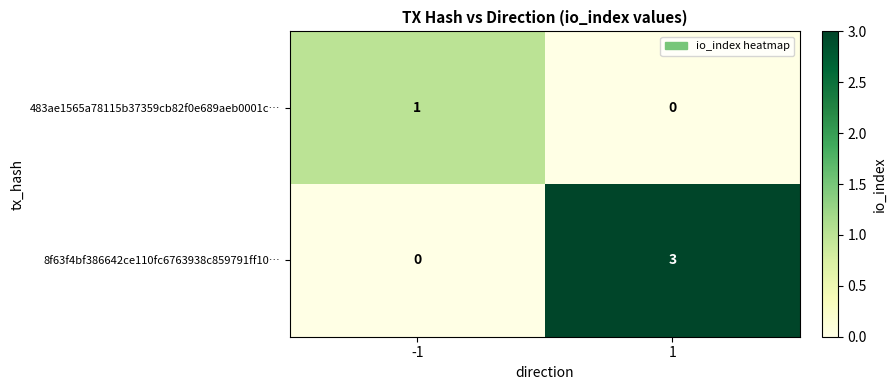

List the series in order of their peak value, highest first.

8f63f4bf386642ce110fc6763938c859791ff10…, 483ae1565a78115b37359cb82f0e689aeb0001c…